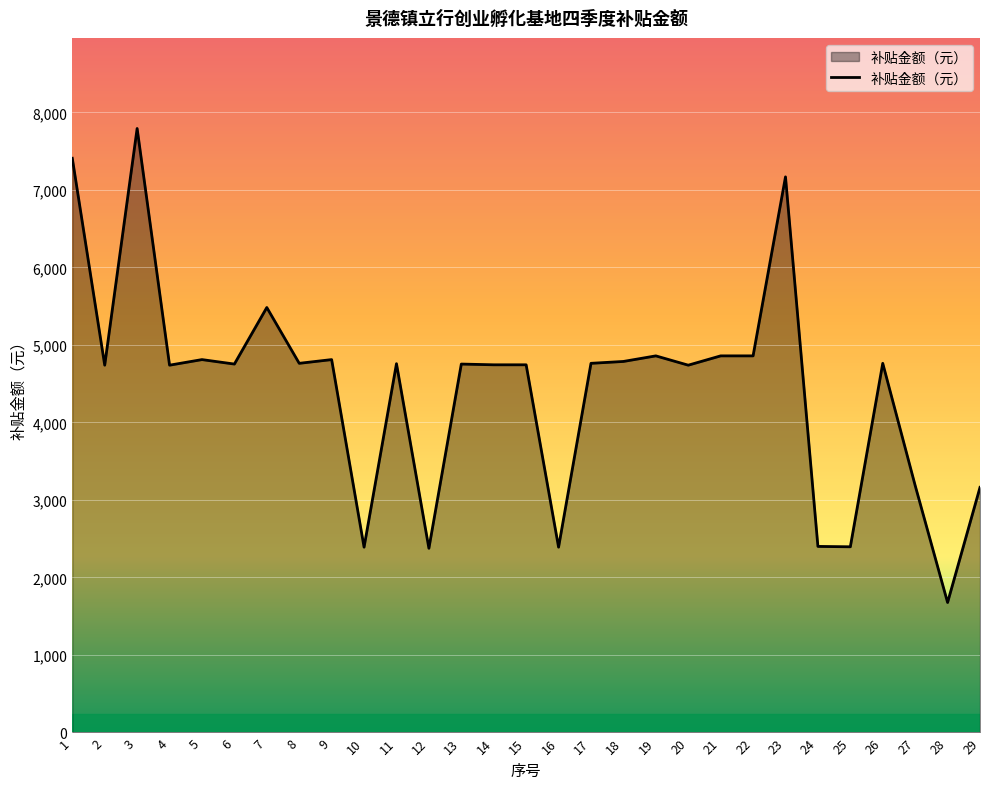

At which category does the data reach its first local valley?

2